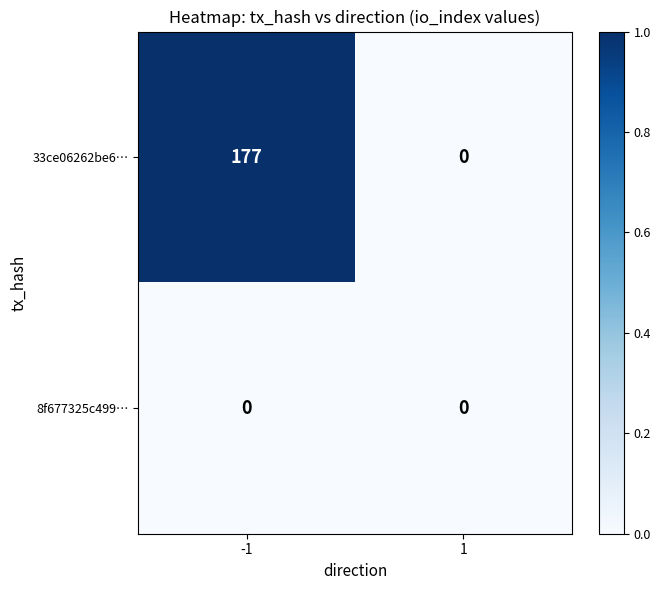

Reading right to left, extract all data points from this chart.

33ce06262be6…: 1=0	-1=177
8f677325c499…: 1=0	-1=0